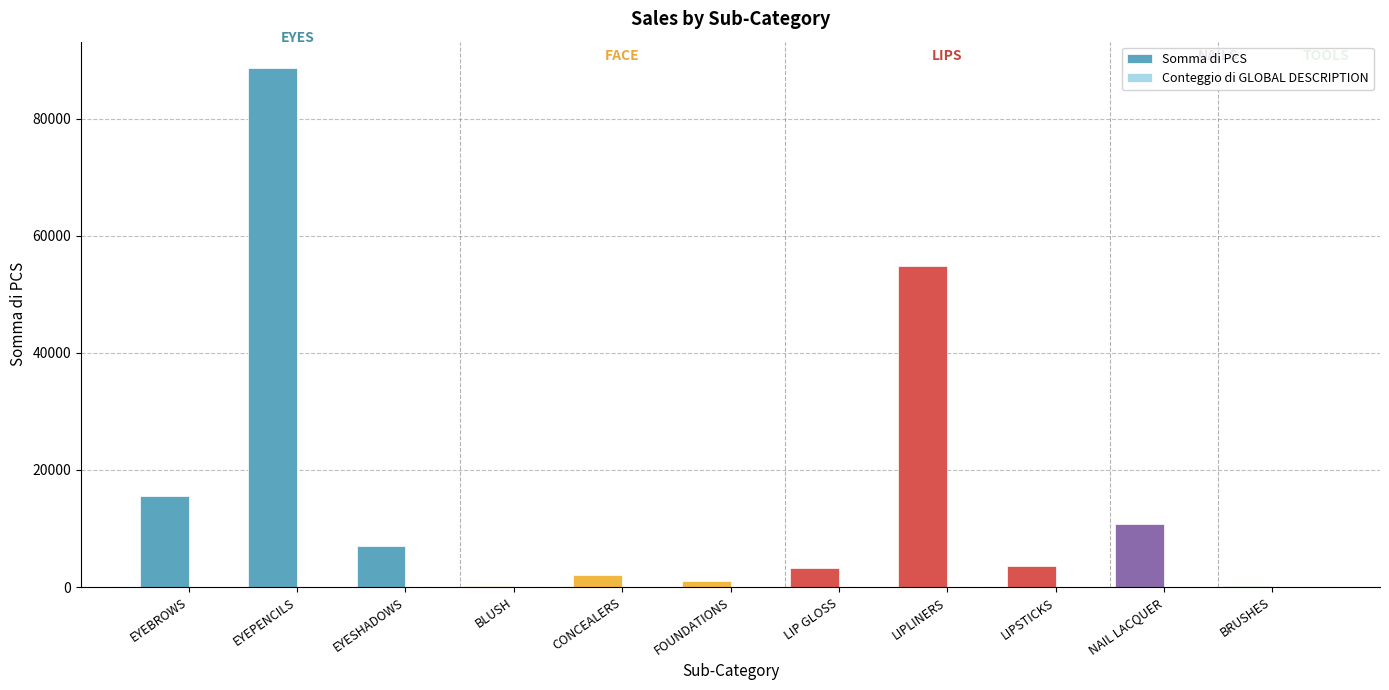

Which series has the largest total across all categories?

Somma di PCS